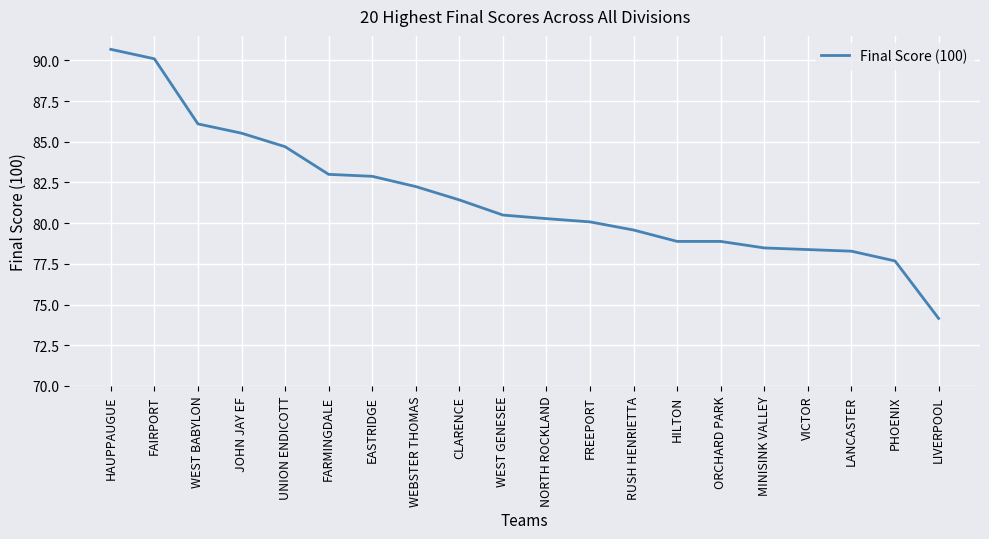

Is this an area chart (filled region under the line)?

No